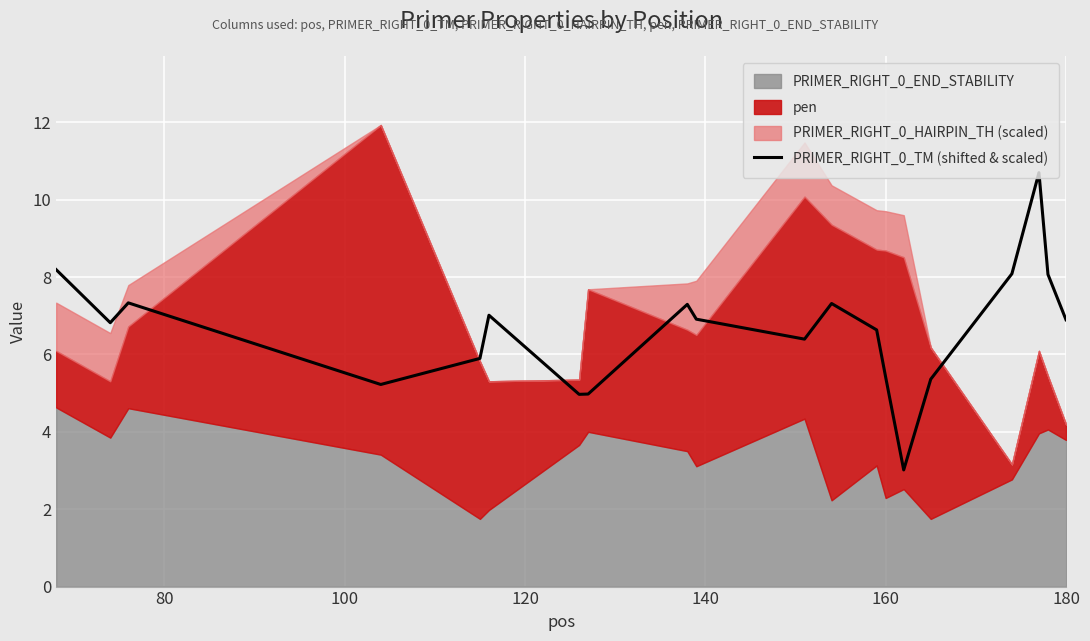

What is the maximum value for PRIMER_RIGHT_0_TM (shifted & scaled)?

10.7